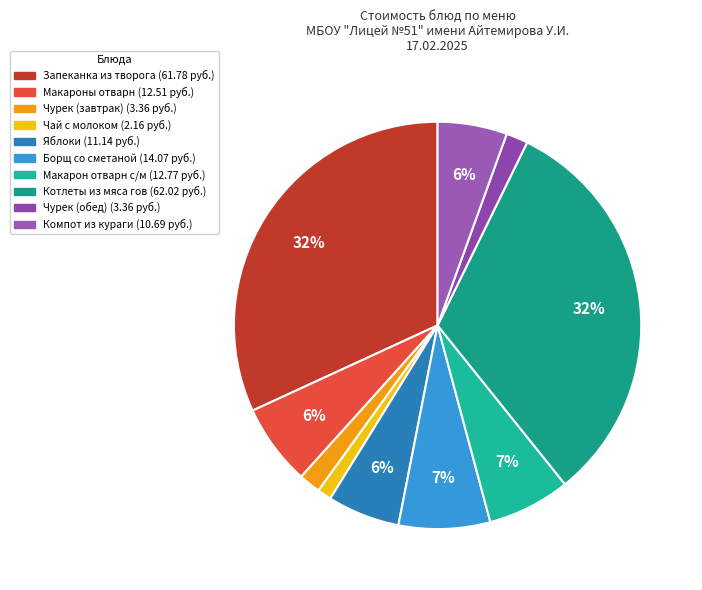

Is there a majority slice in this chart?

No